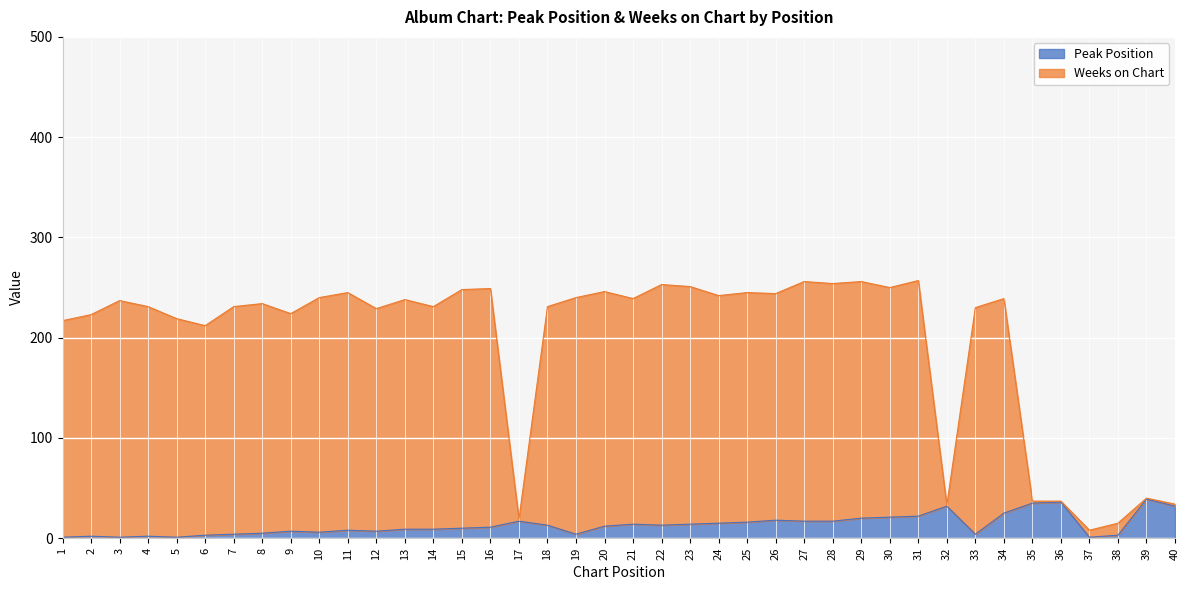

Where is Weeks on Chart nearest to the value 132?

6